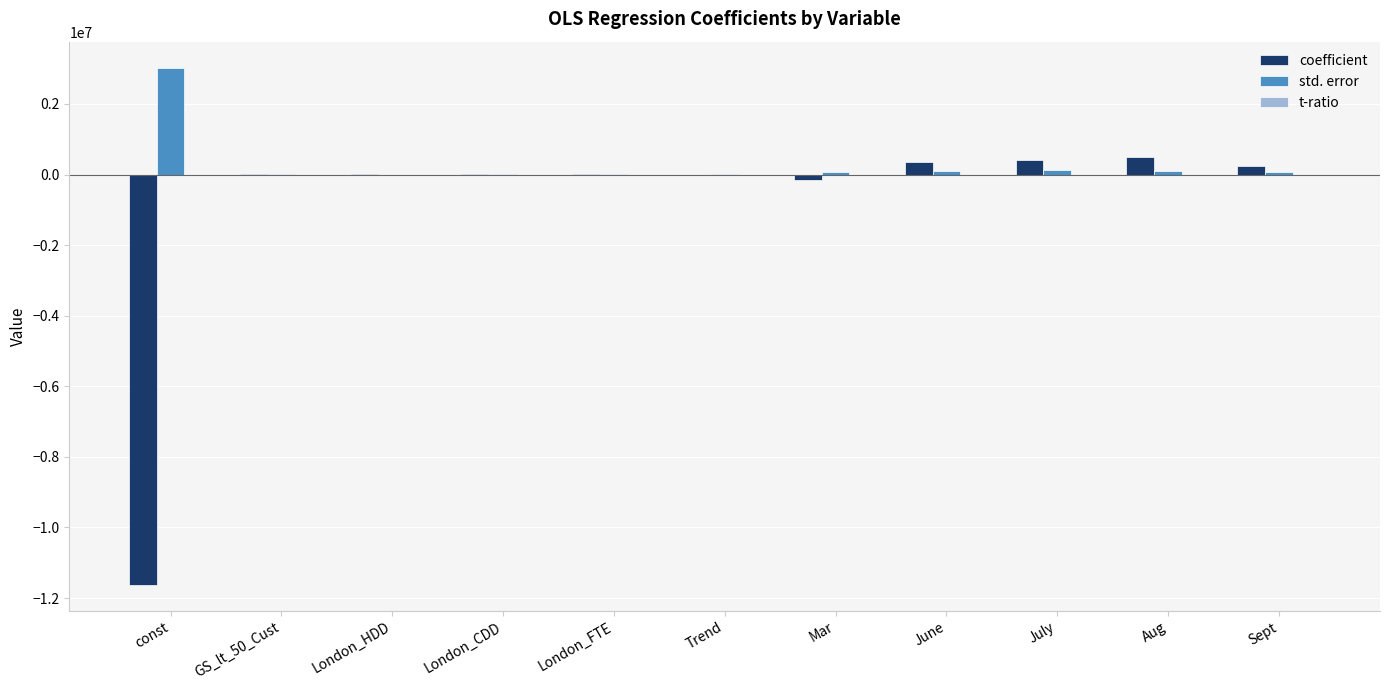

What is the sum of all coefficient values?

-10253567.7